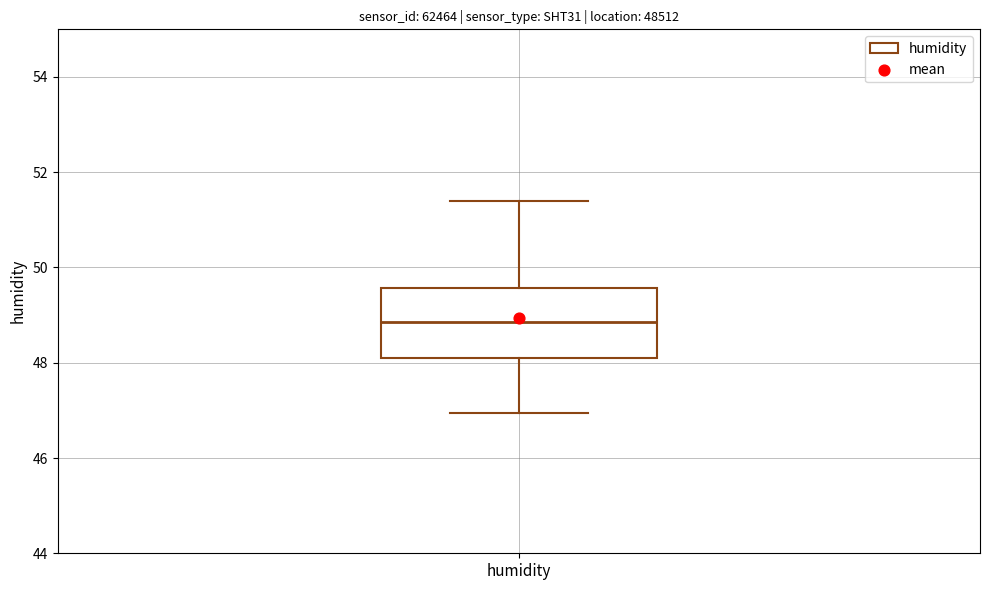

Transcribe this box plot: give where the median line is, the range the box spans, and where the two whiskers end, as read against the y-axis. The values are not printed on the chart, so give them approximately, as read against the axis.

median 48.8, box 48.2 to 49.6, whiskers 47.0 to 51.4